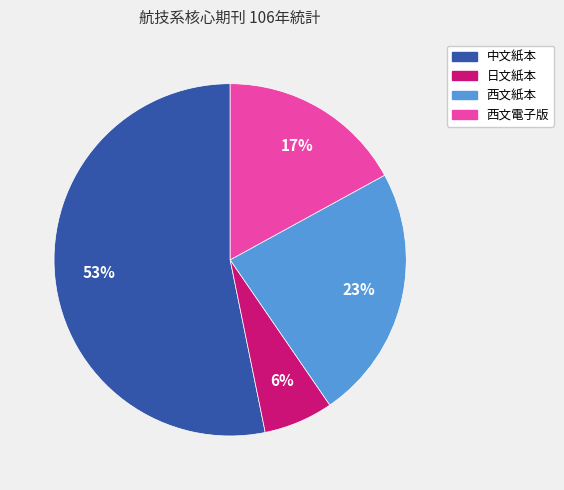

The 日文紙本 slice represents 6% of the pie. True or false?

True